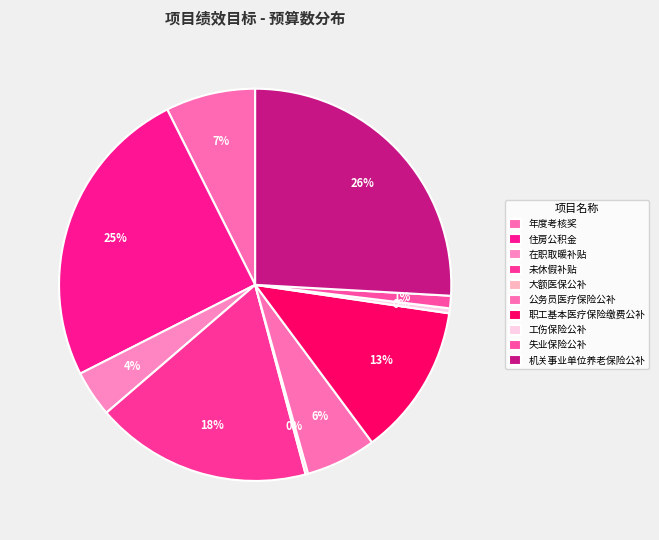

Rank the categories by value from highest to lowest.

机关事业单位养老保险公补, 住房公积金, 未休假补贴, 职工基本医疗保险缴费公补, 年度考核奖, 公务员医疗保险公补, 在职取暖补贴, 失业保险公补, 工伤保险公补, 大额医保公补